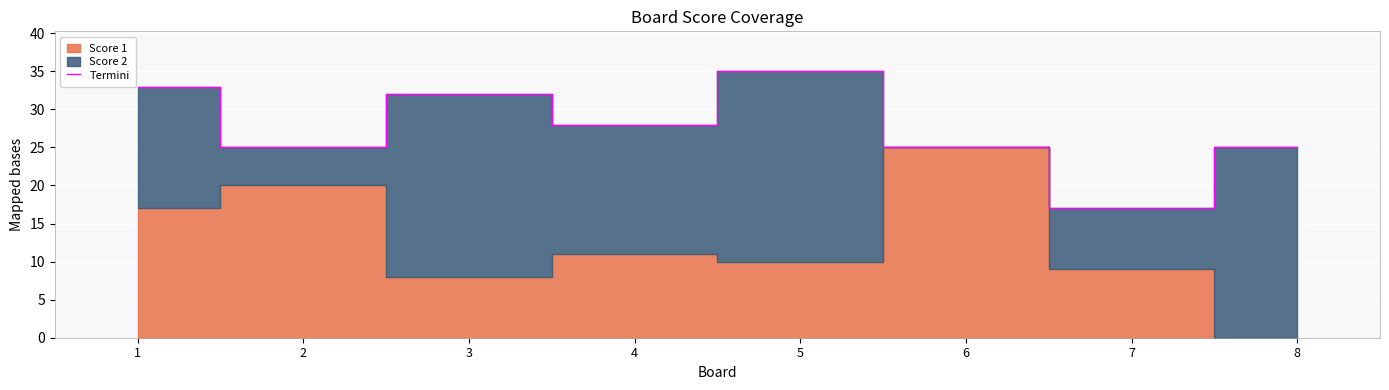

What is the sum of the values at 1 and 6?

58